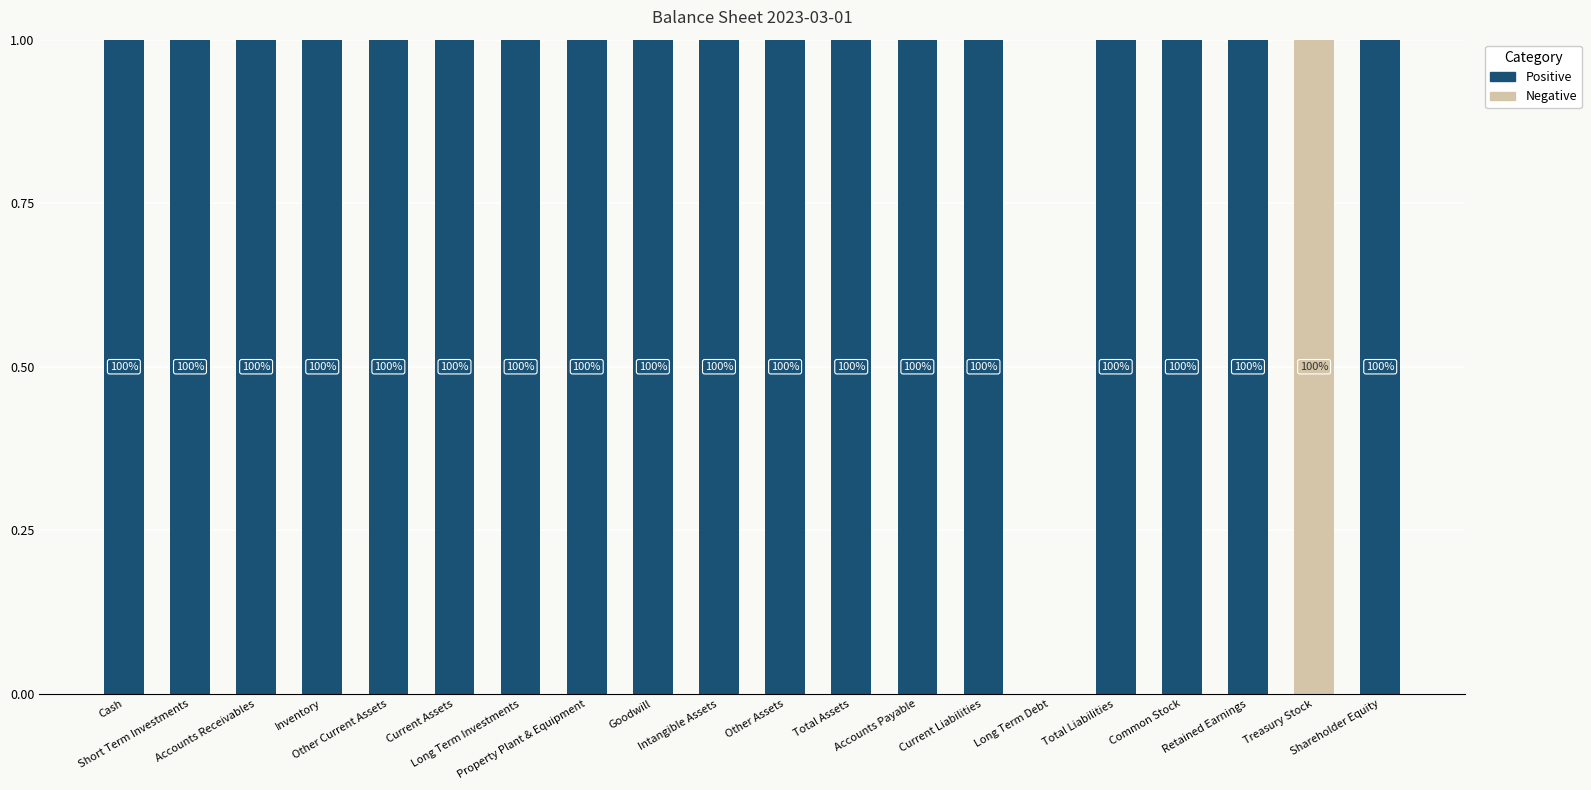

Does the chart contain stacked bars?

Yes